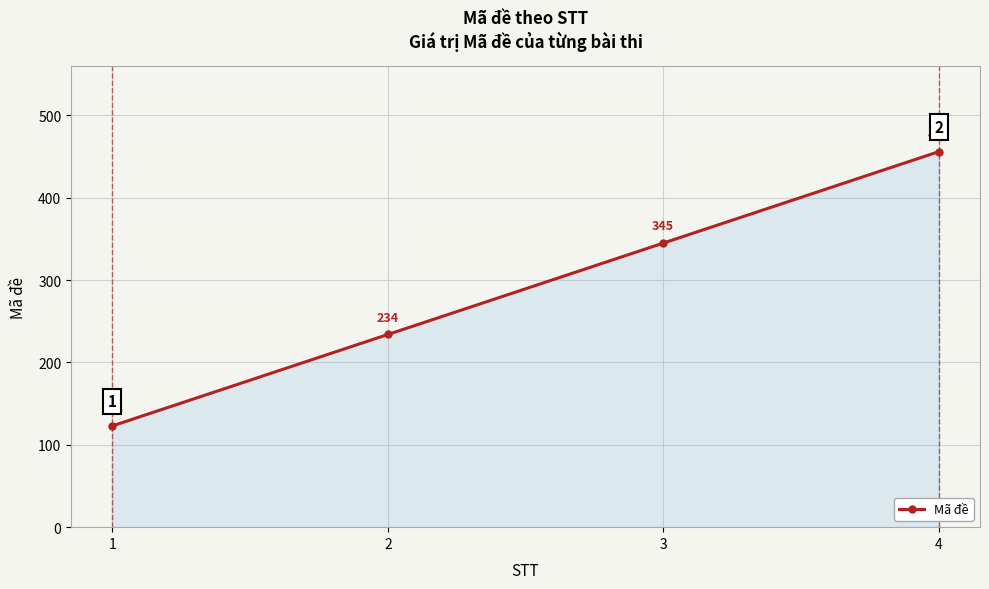

What value does the data have at 3?

345